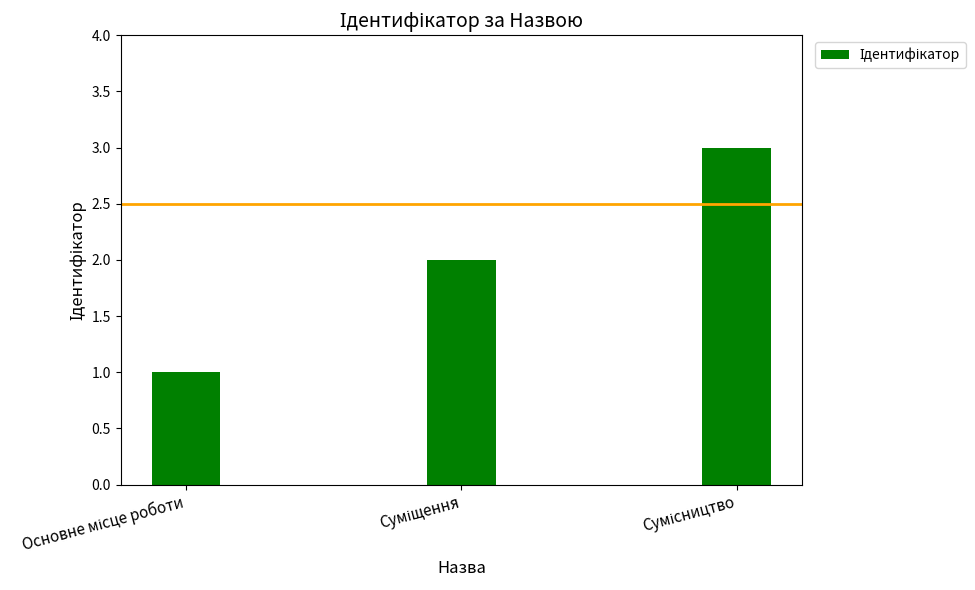

What is the sum of all values?

6